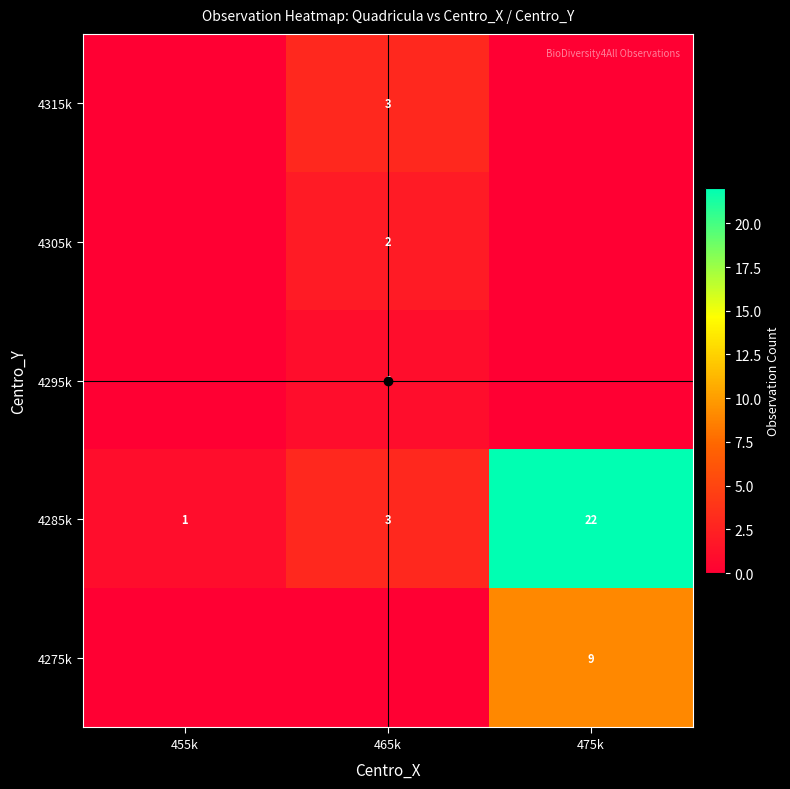

Rank the series at 475k from lowest to highest value.

4315k, 4305k, 4295k, 4275k, 4285k